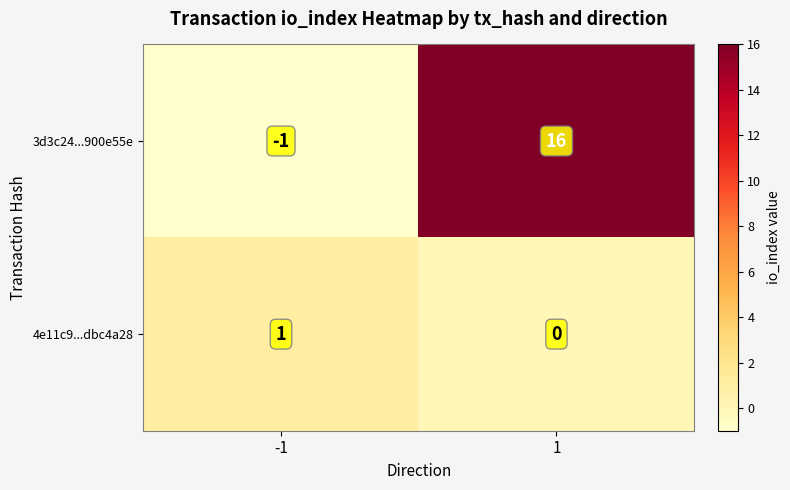

Which series has the largest total across all categories?

3d3c24...900e55e